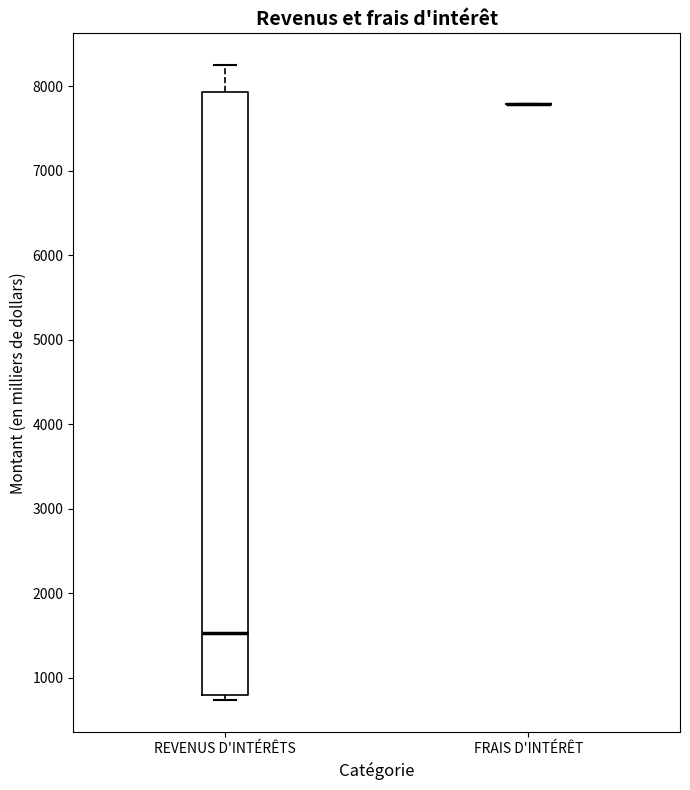

Reading left to right, transcribe this box plot: for each box, give where its median line is, the range the box spans, and where its two whiskers end, as read against the y-axis. The values are not printed on the chart, so give them approximately, as read against the axis.

REVENUS D'INTÉRÊTS: median 1500, box 800 to 7900, whiskers 700 to 8300
FRAIS D'INTÉRÊT: box collapsed to a line at 7800, whiskers 7800 to 7800